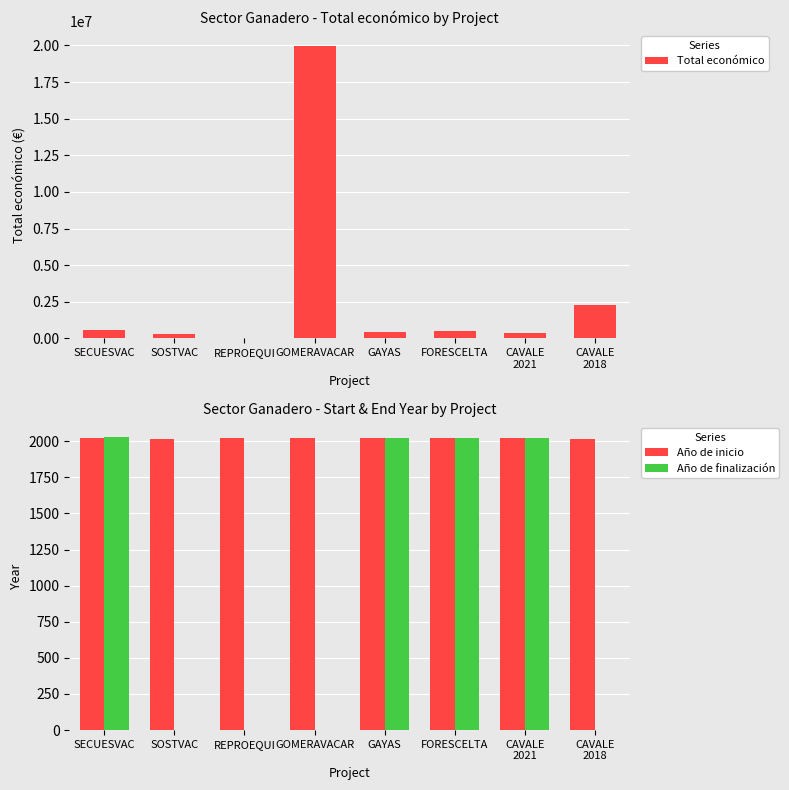

How many values in the Año de finalización series exceed 2023?

1